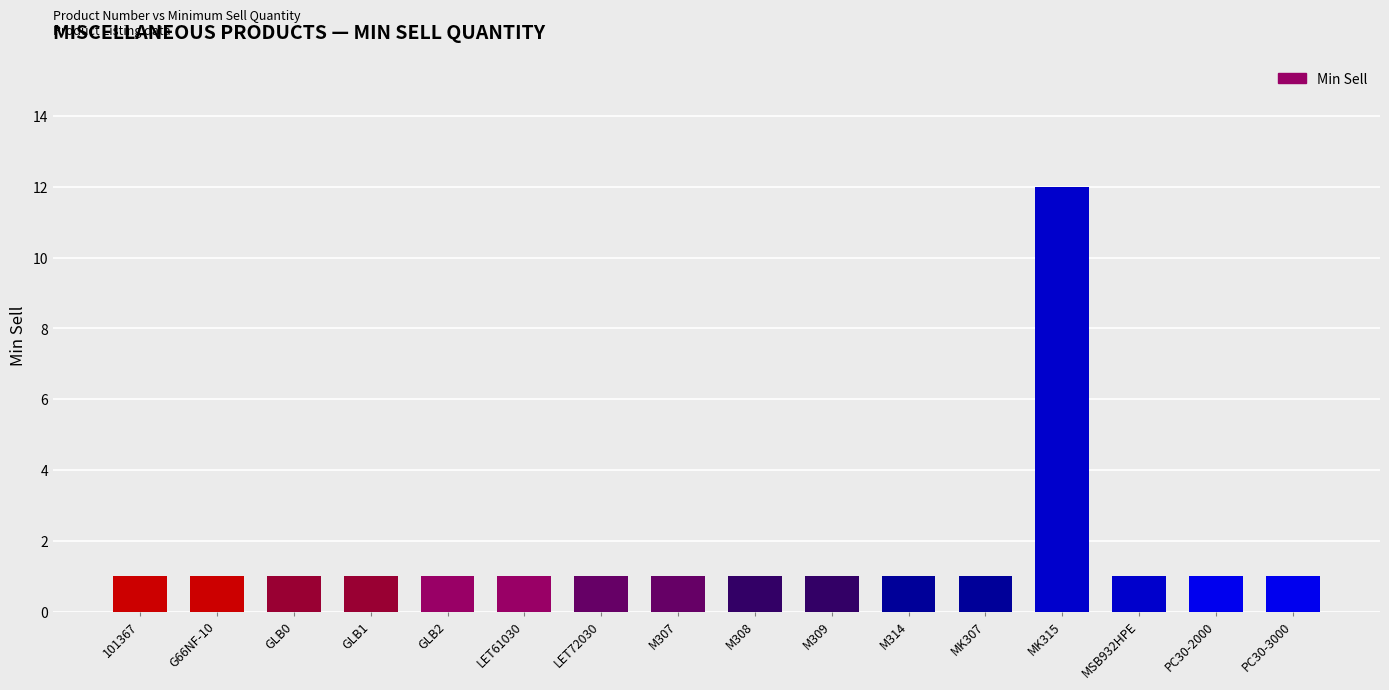

What is the sum of the values at LET72030 and PC30-2000?

2